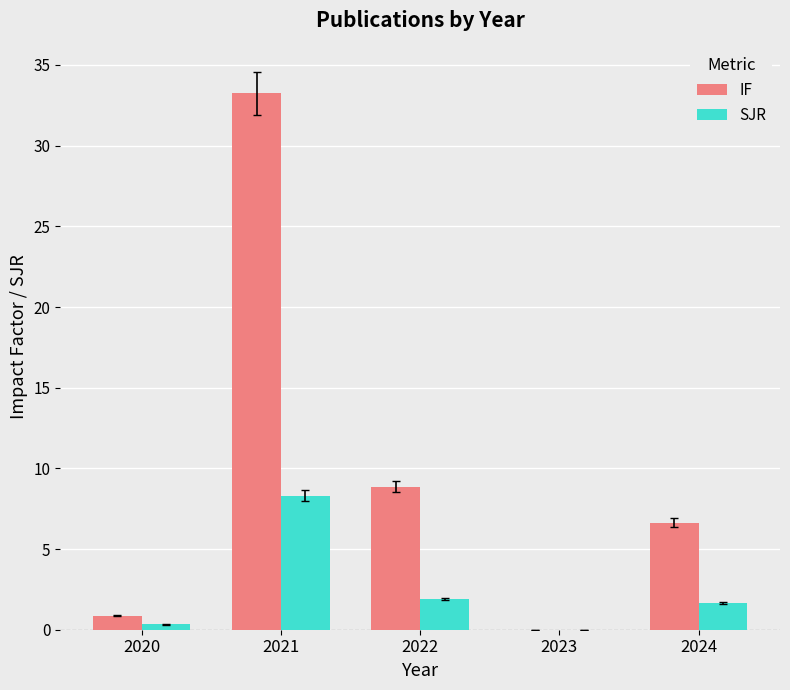

Which series has the largest total across all categories?

IF